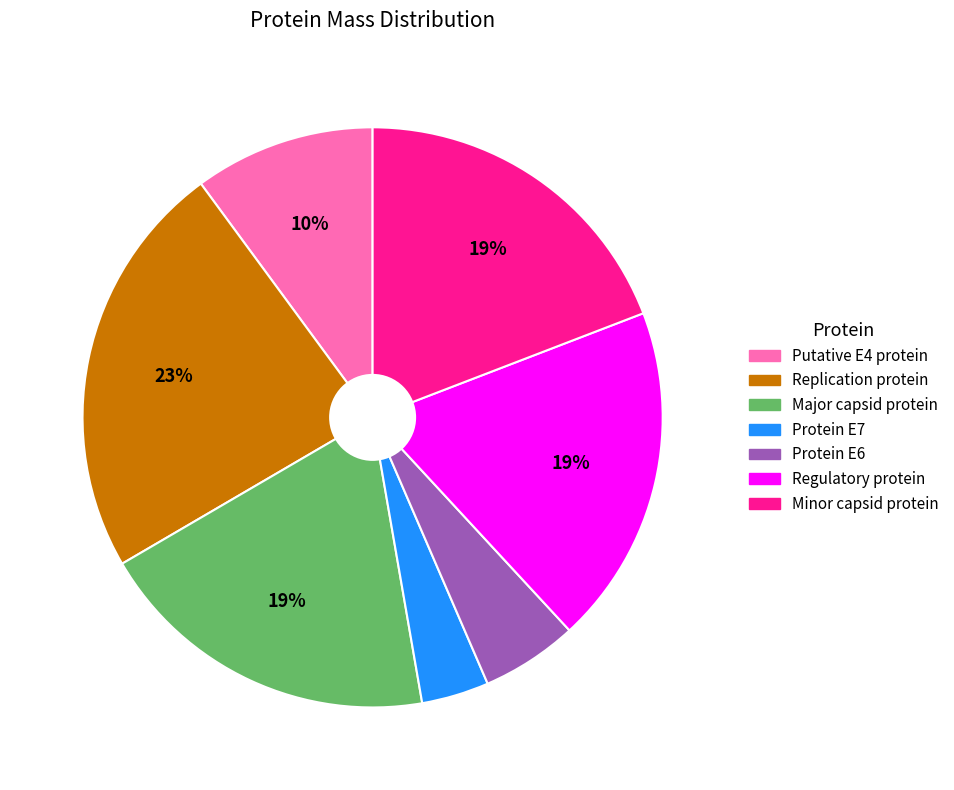

What is the ratio of the value at Minor capsid protein to the value at Regulatory protein?

1.0